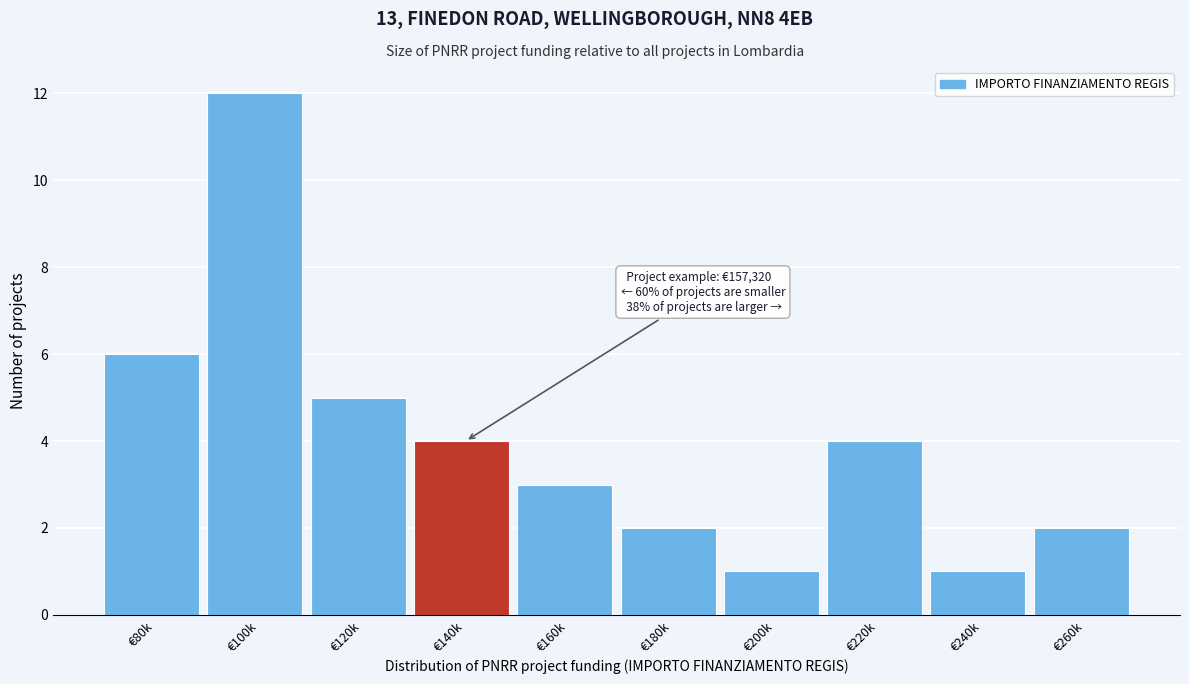

Reading right to left, list all the values displayed in this chart.

€260k=2	€240k=1	€220k=4	€200k=1	€180k=2	€160k=3	€140k=4	€120k=5	€100k=12	€80k=6